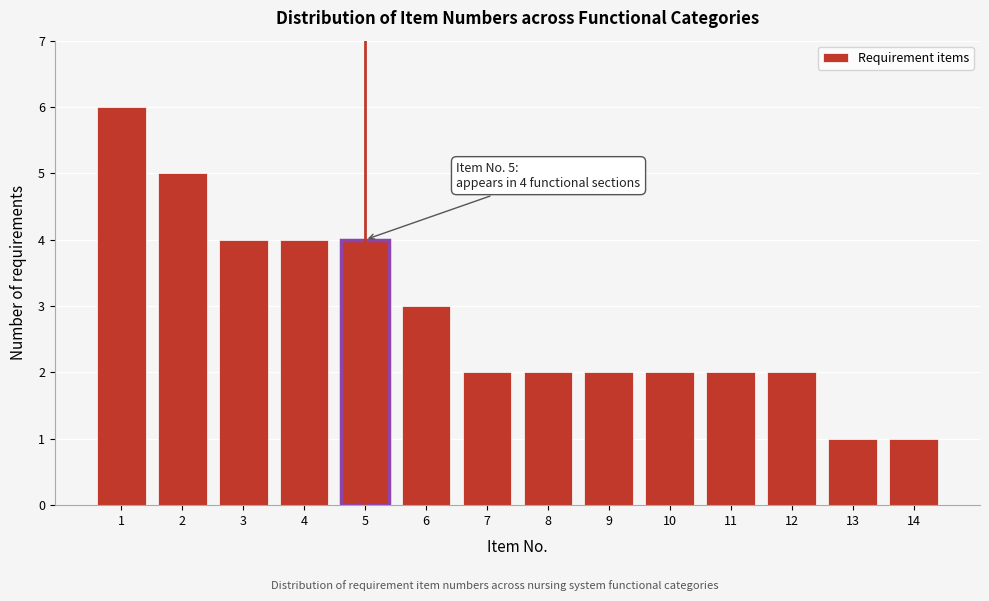

Reading right to left, extract all data points from this chart.

14=1	13=1	12=2	11=2	10=2	9=2	8=2	7=2	6=3	5=4	4=4	3=4	2=5	1=6